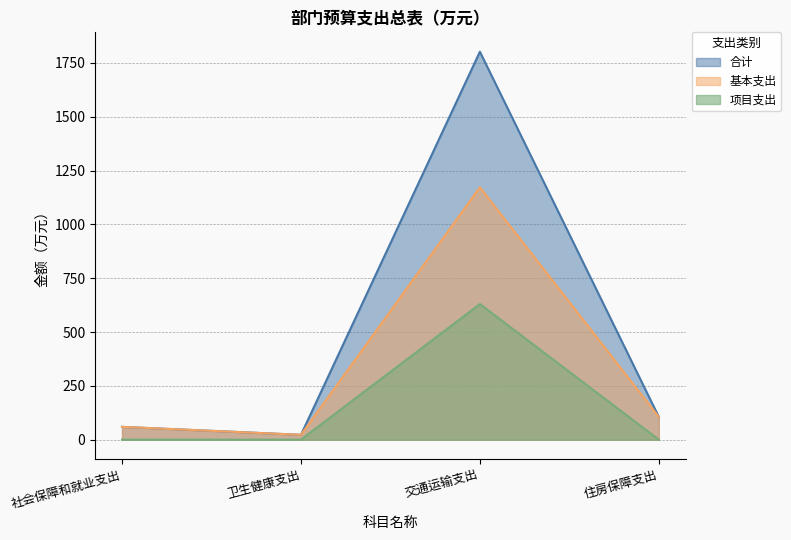

Rank the series by their average value, from lowest to highest.

项目支出, 基本支出, 合计